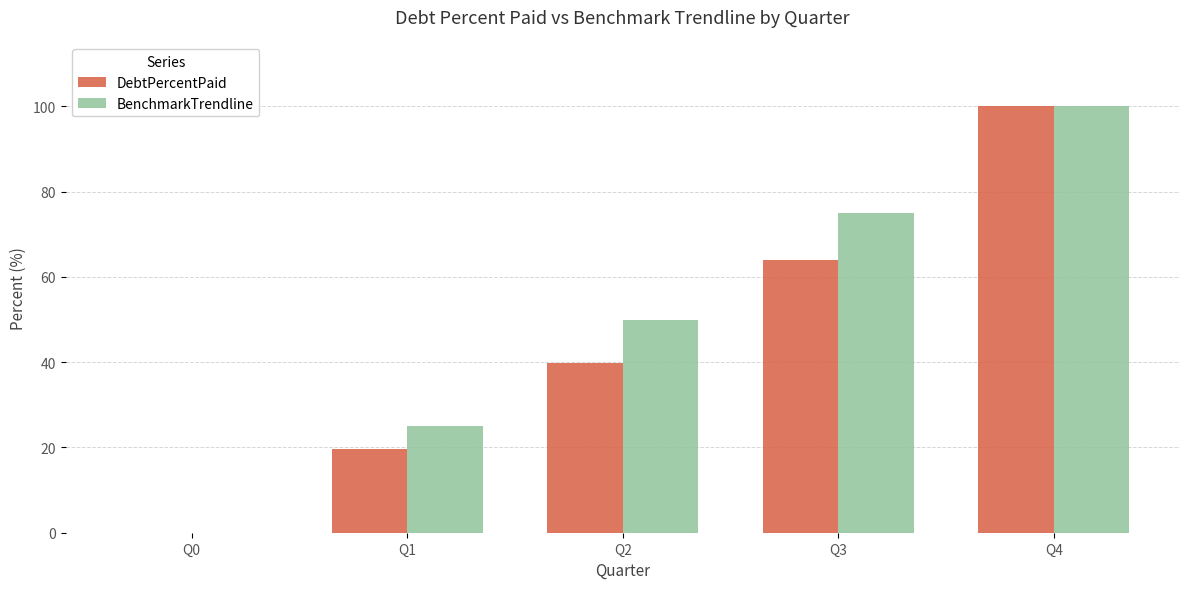

Which series changed the most between Q3 and Q4?

DebtPercentPaid